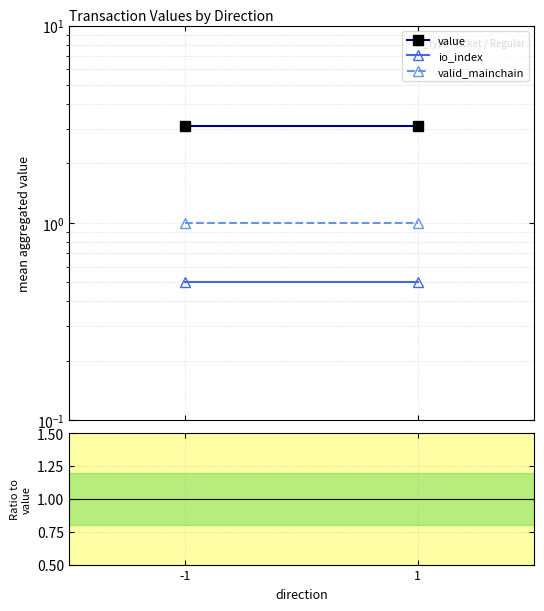

Is it true that io_index / value equals 0.2 at 1?

True